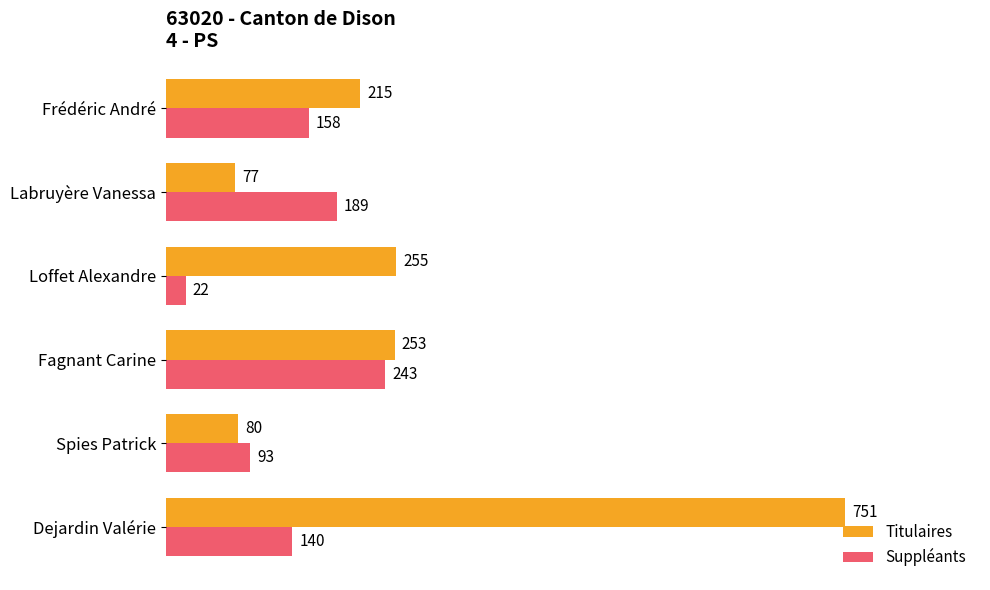

True or false: Suppléants has a value of 149 at Spies Patrick.

False